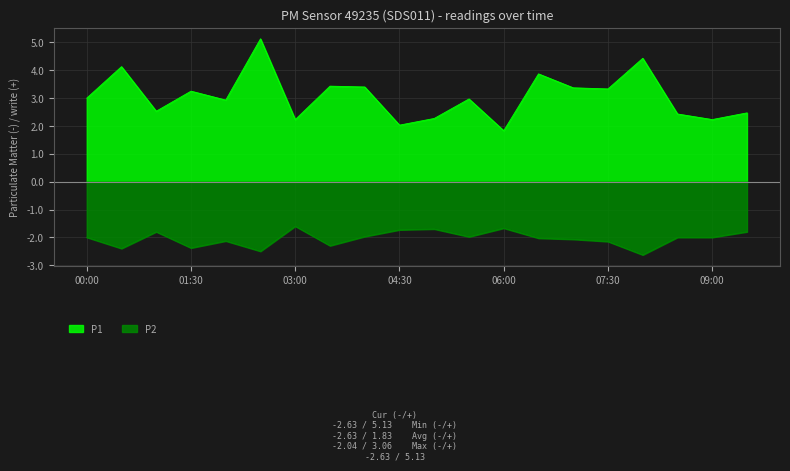

At which label is P2 closest to -2?

00:00